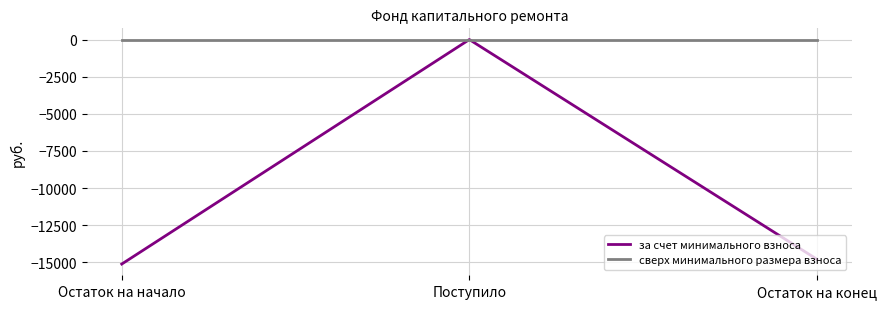

What is the spread (max minus min) of values at Остаток на начало?

15118.6